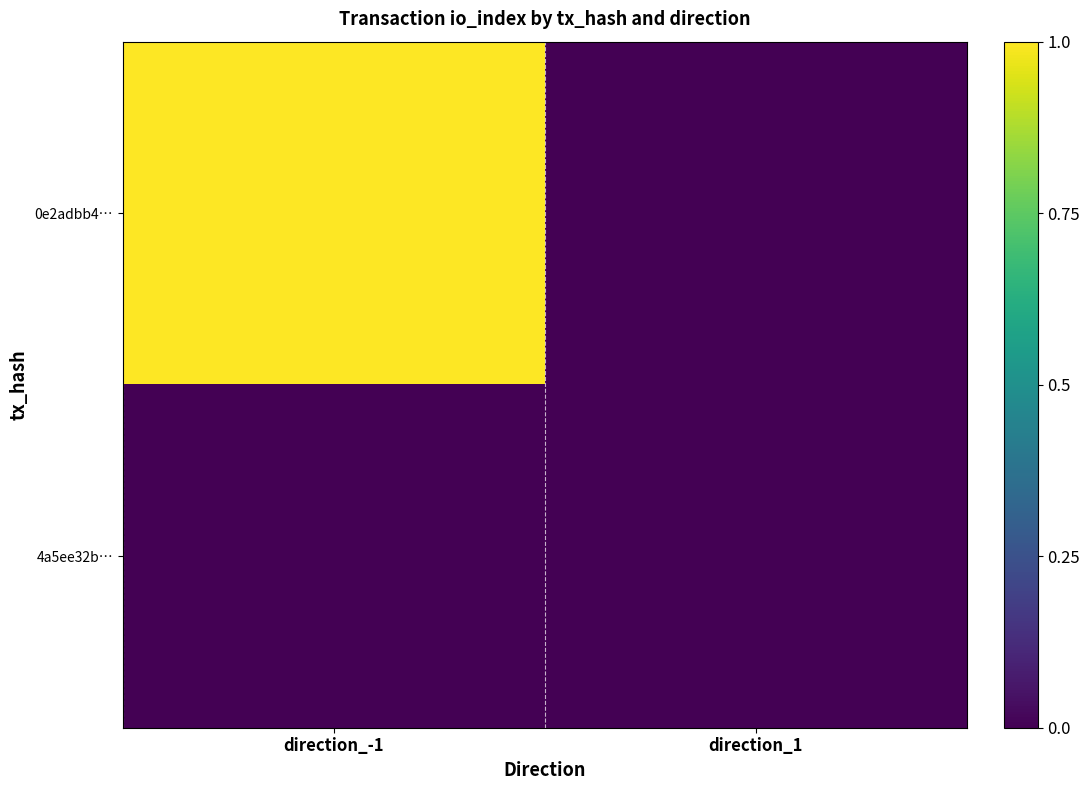

Reading left to right, transcribe all the data shown in this chart.

0e2adbb4…: direction_-1=1	direction_1=0
4a5ee32b…: direction_-1=0	direction_1=0